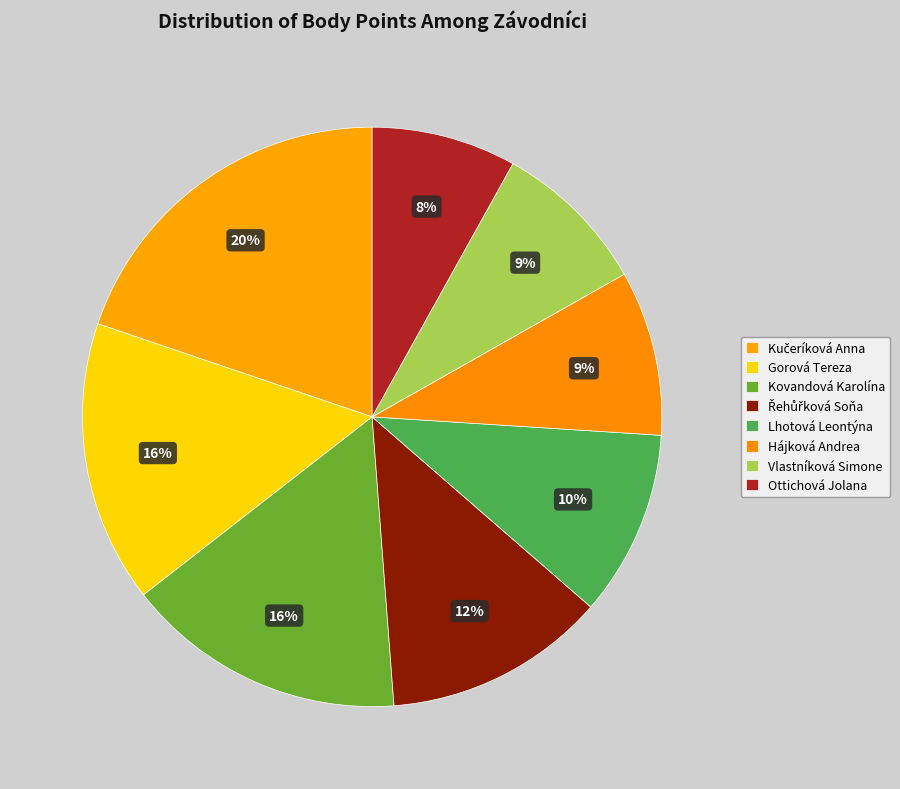

What is the largest slice in the pie chart?

Kučeríková Anna